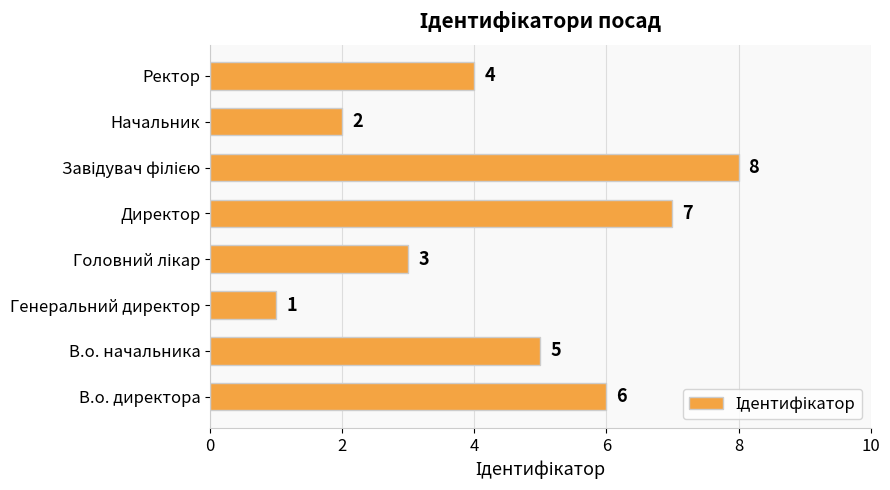

What is the difference between the second highest and minimum values?

6